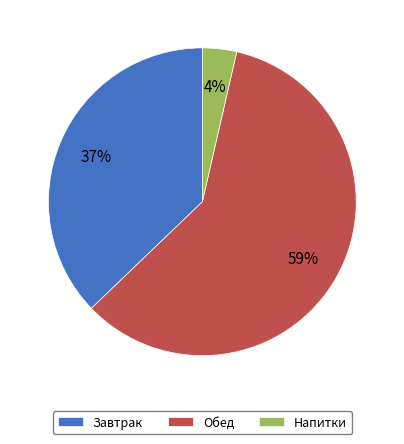

Count the number of slices in the pie.

3